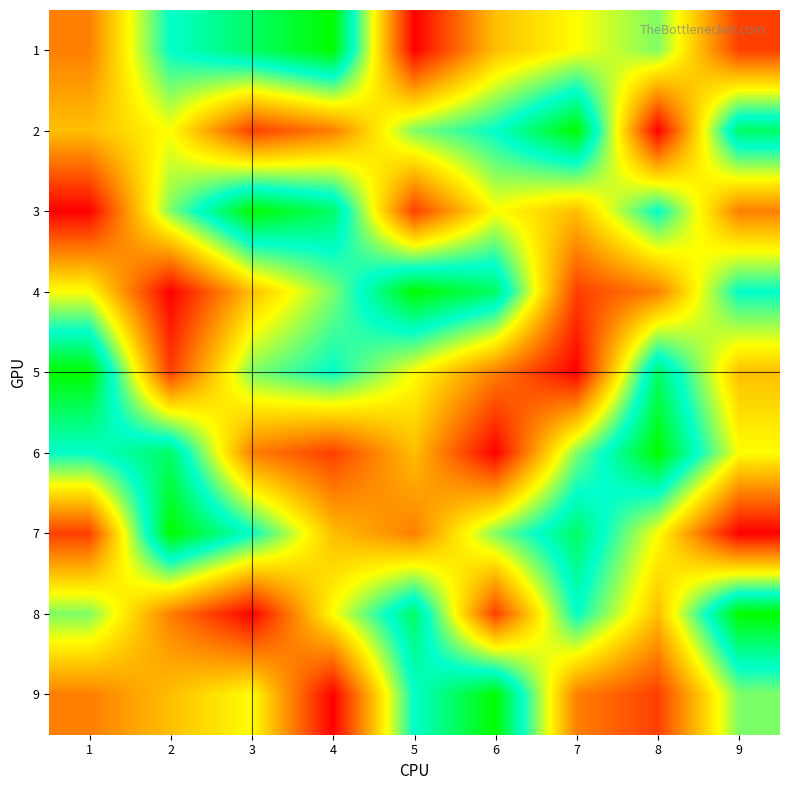

What is the total value across all series at 5?

45